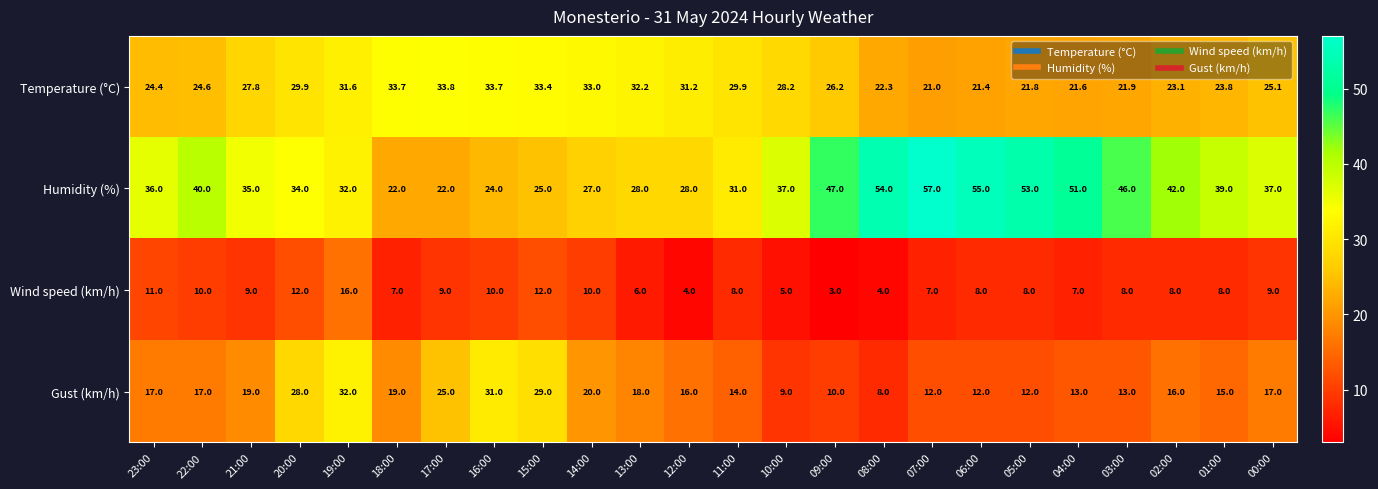

Is it true that Gust (km/h) equals 28.0 at 20:00?

True